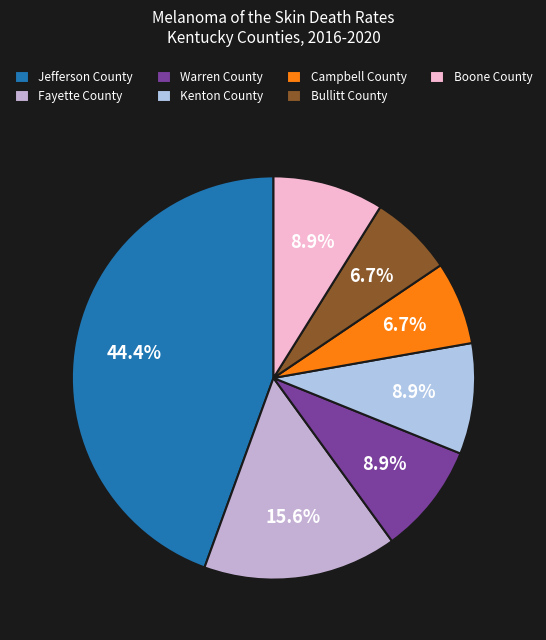

How many slices are in this pie chart?

7